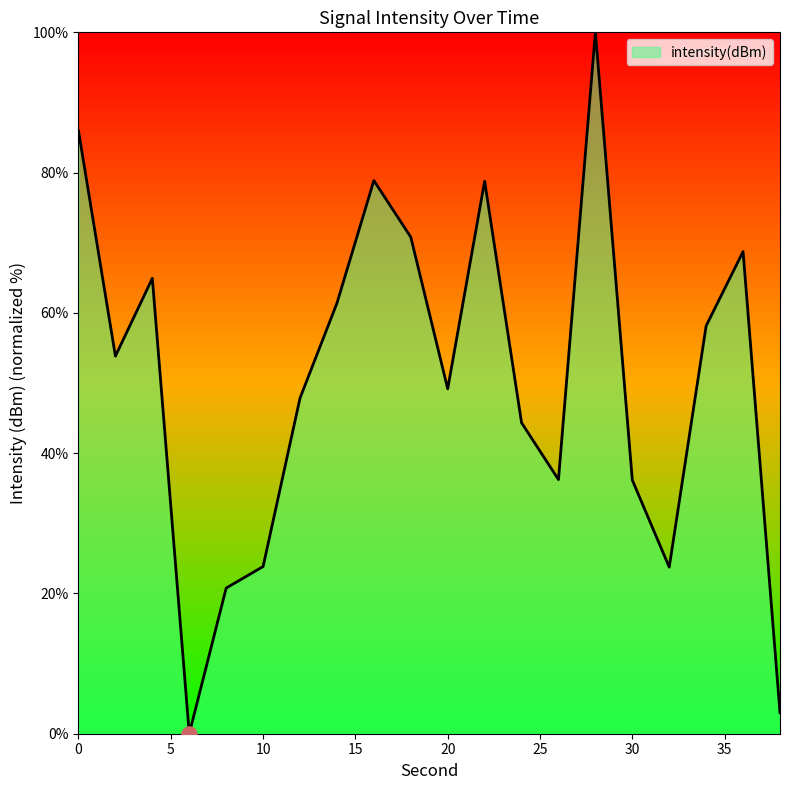

What is the difference between the maximum and minimum values?

100.0